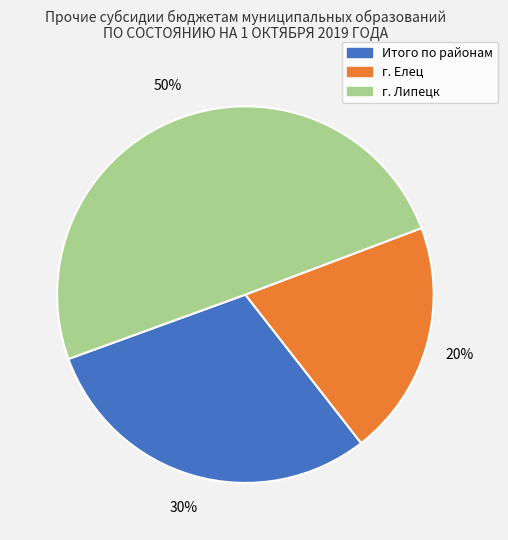

Which slice is the smallest?

г. Елец